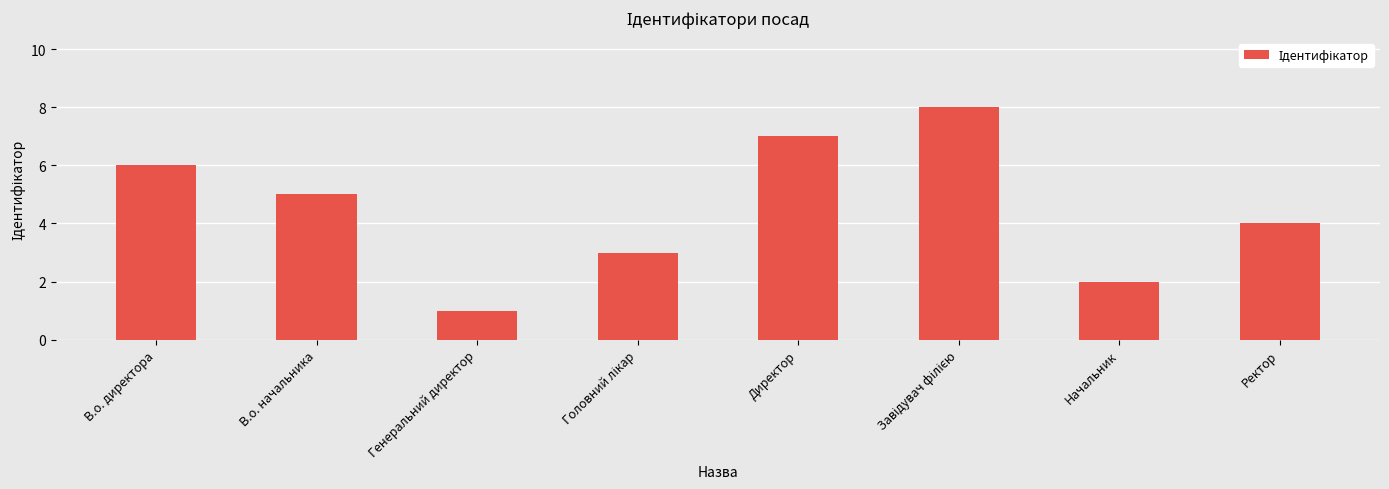

Are the bars horizontal?

No